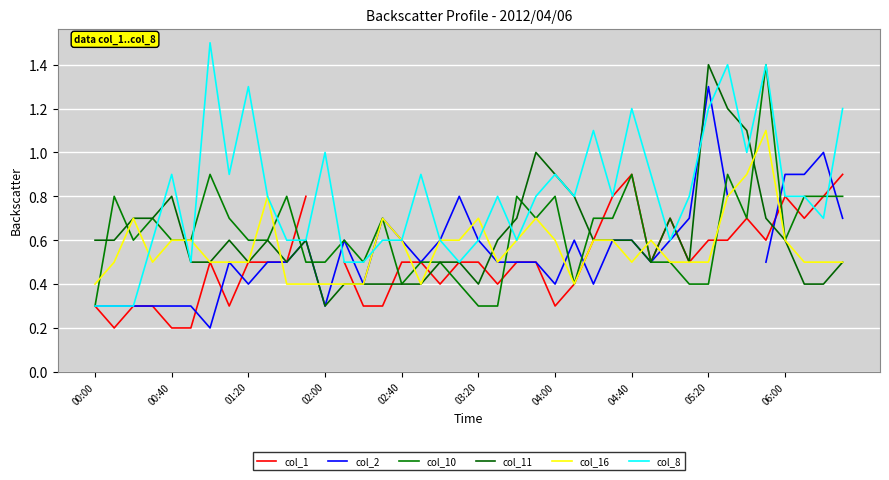

In col_10, how many points are higher than both neighbors (excluding endpoints)?

11